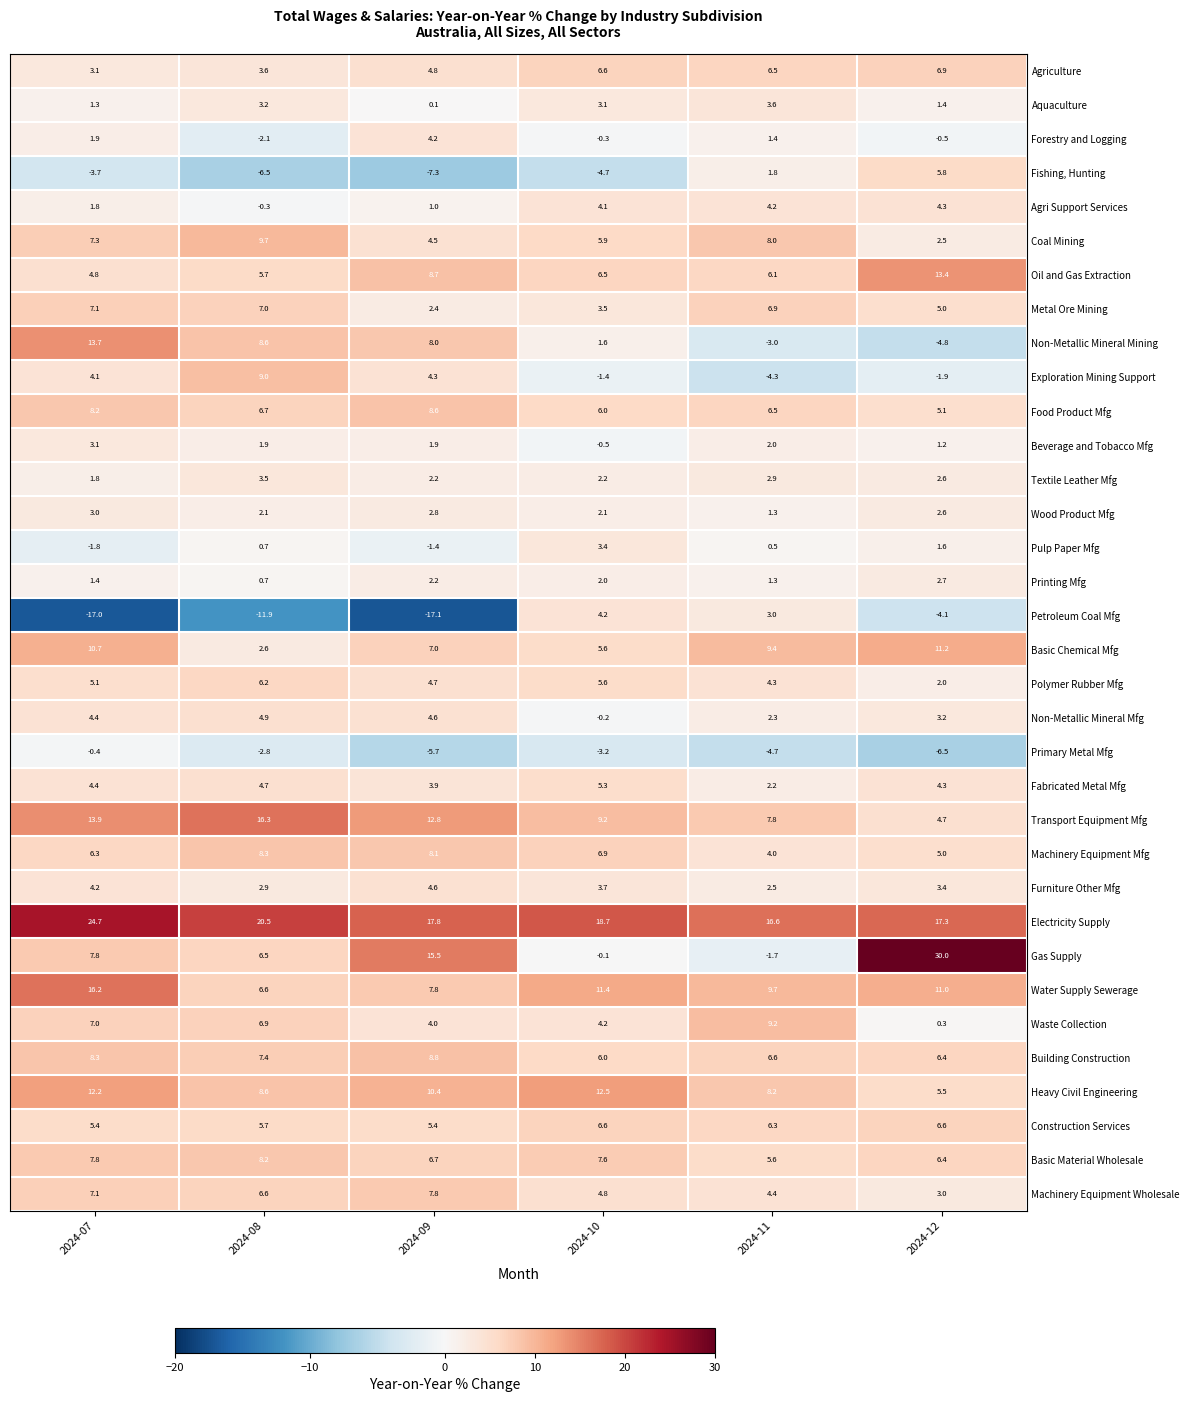

List the labels in order of Fabricated Metal Mfg value, largest first.

2024-10, 2024-08, 2024-07, 2024-12, 2024-09, 2024-11